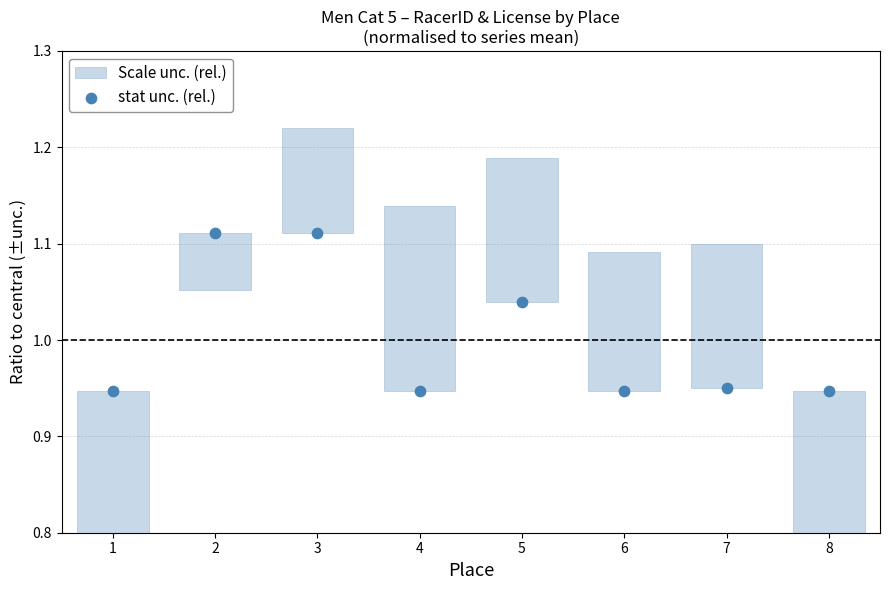

What is the range of X values (max minus min)?

7.0